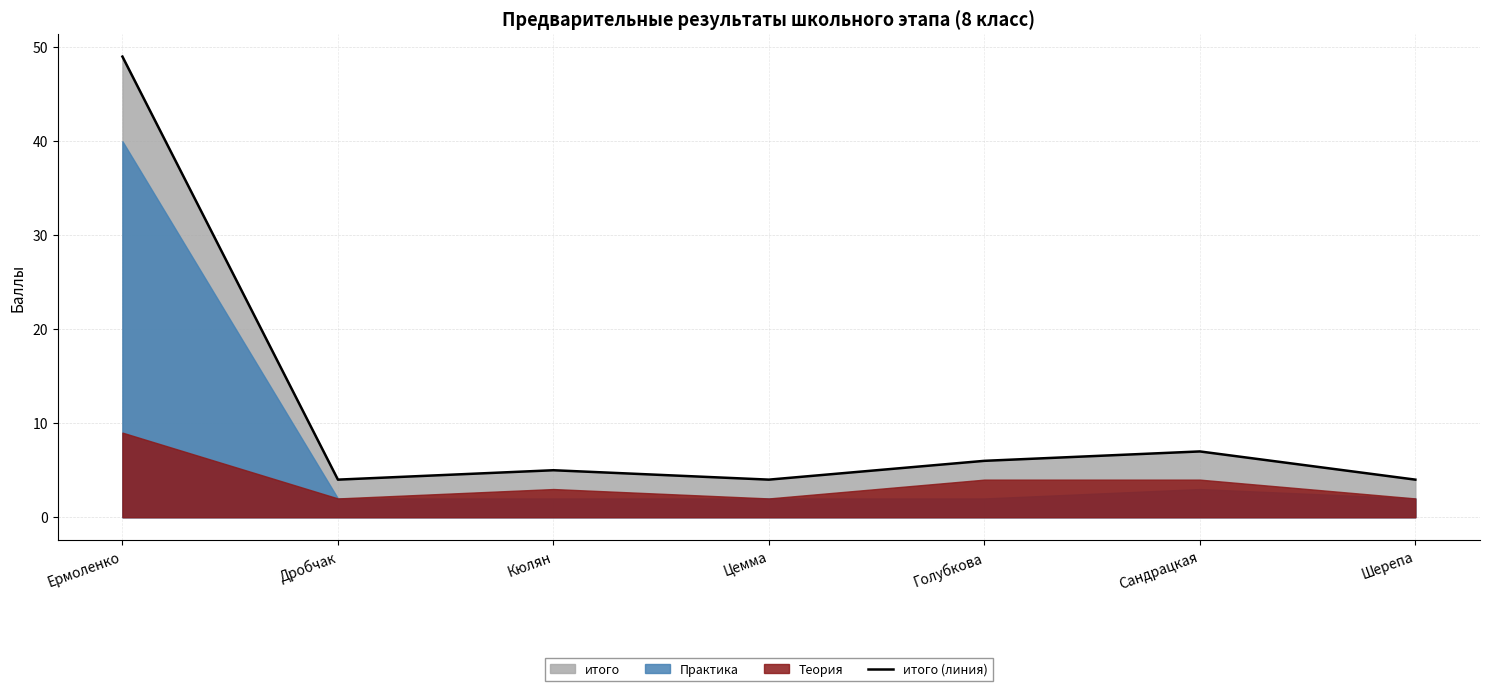

Which category has the highest value in the итого (линия) series?

Ермоленко